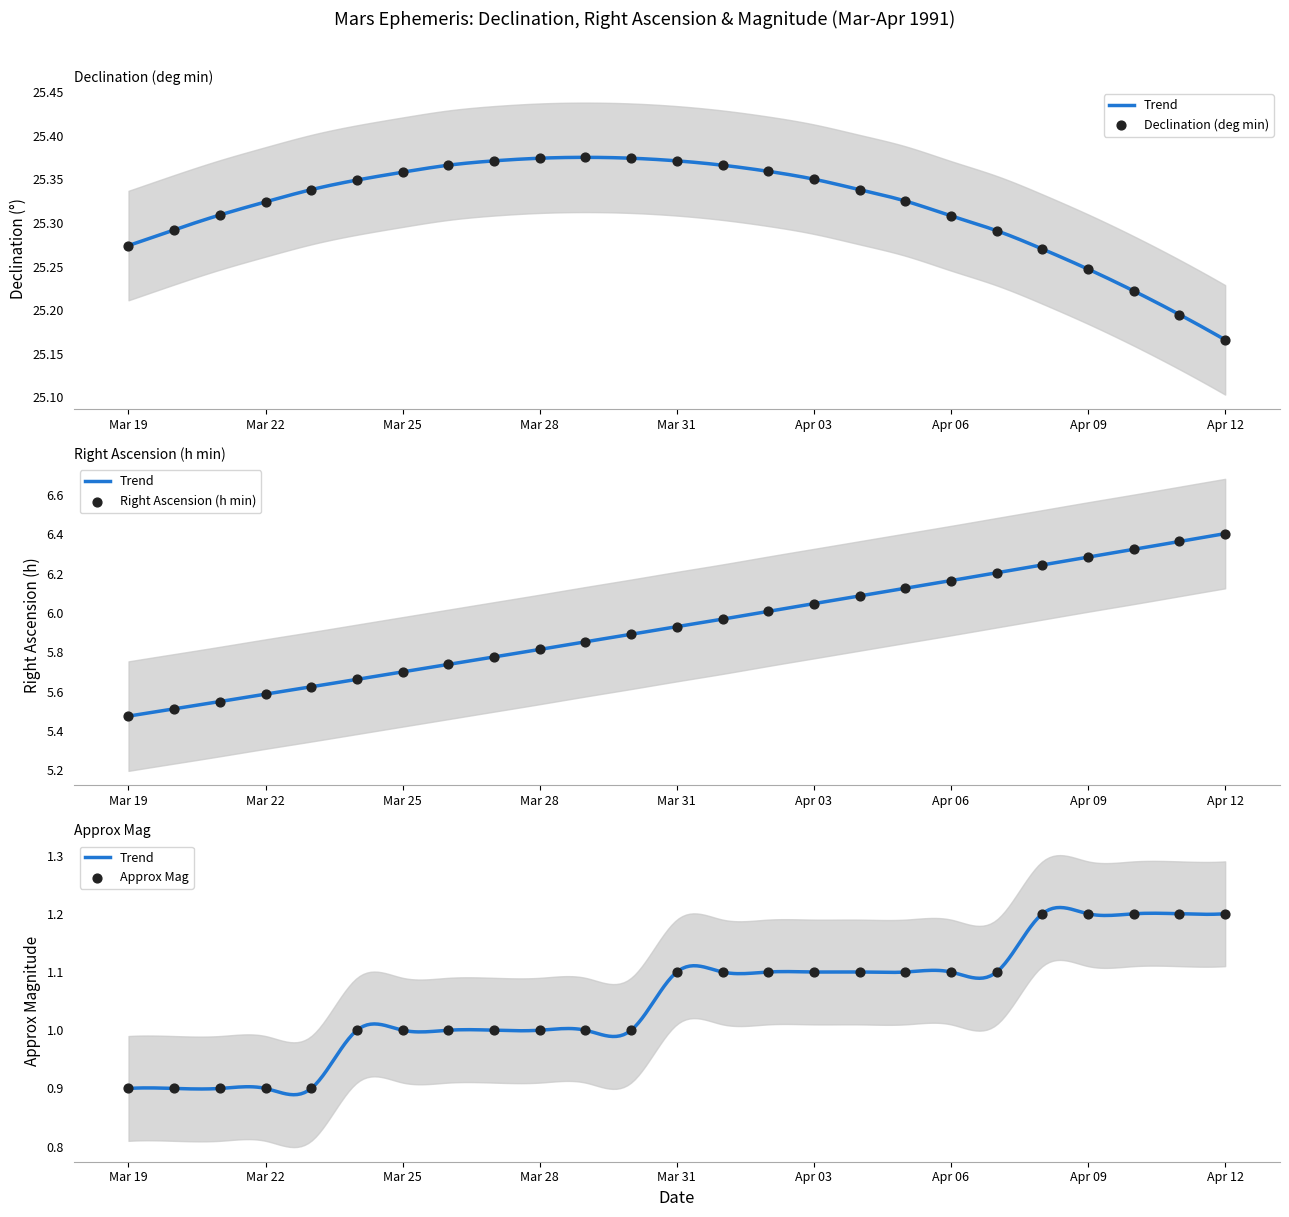

At how many categories does at least one series exceed 12?

25